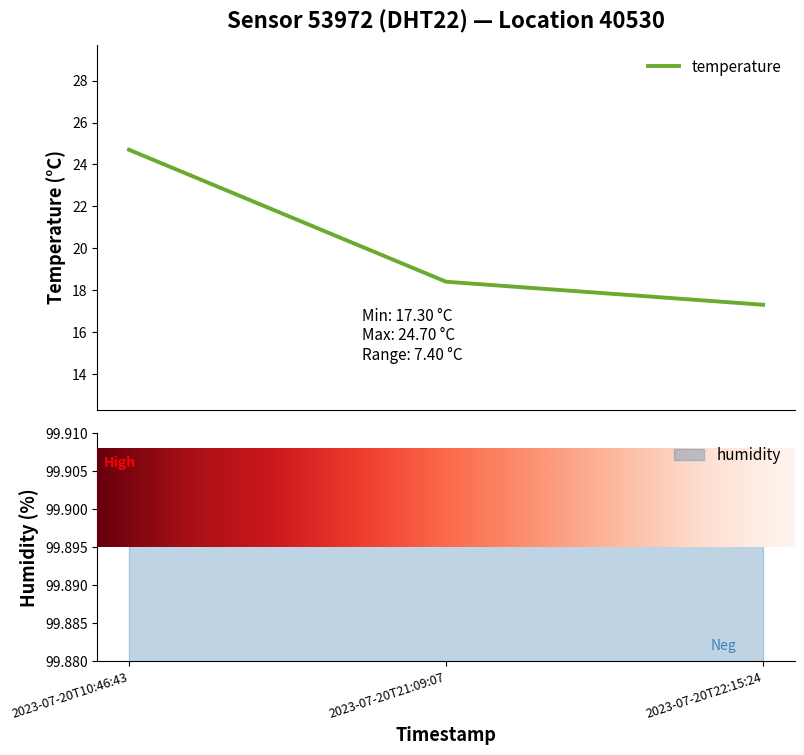

What is the label of the 2nd point from the right?

2023-07-20T21:09:07